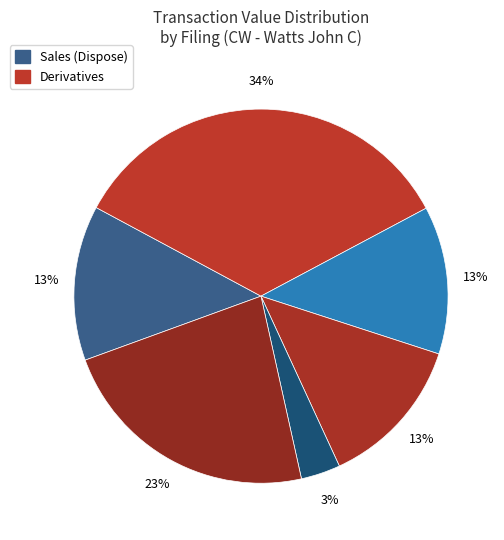

Count the number of slices in the pie.

6